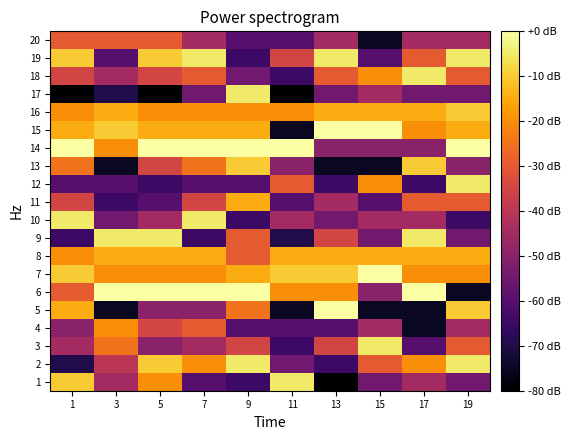

Rank the series at 9 from lowest to highest value.

1, 10, 19, 4, 12, 20, 18, 3, 8, 9, 5, 16, 7, 11, 15, 13, 2, 17, 6, 14